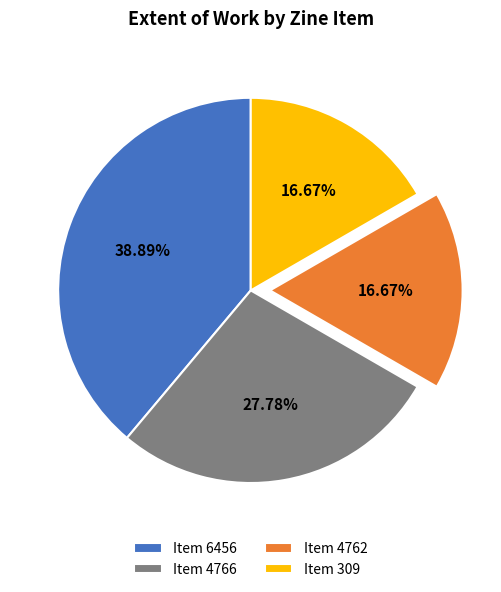

Does Item 309 represent more than half of the total?

No